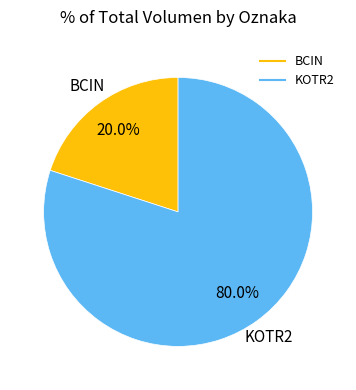

To the nearest percent, what is the difference between the largest and smallest slice percentages?

60%